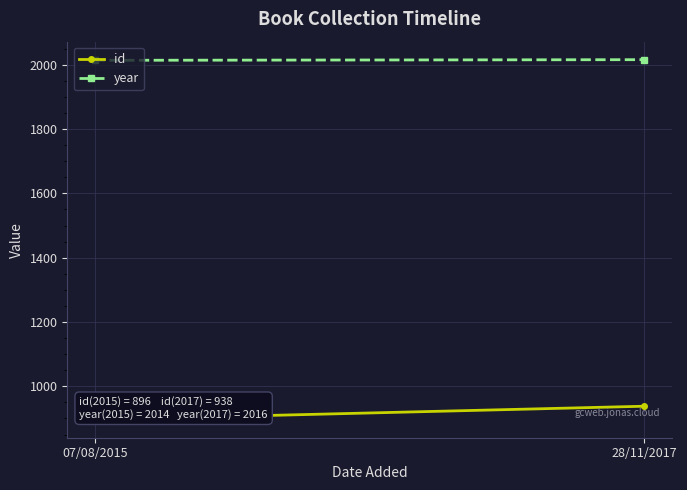

Reading right to left, what are all the values shown in this chart?

id: 938	896
year: 2016	2014